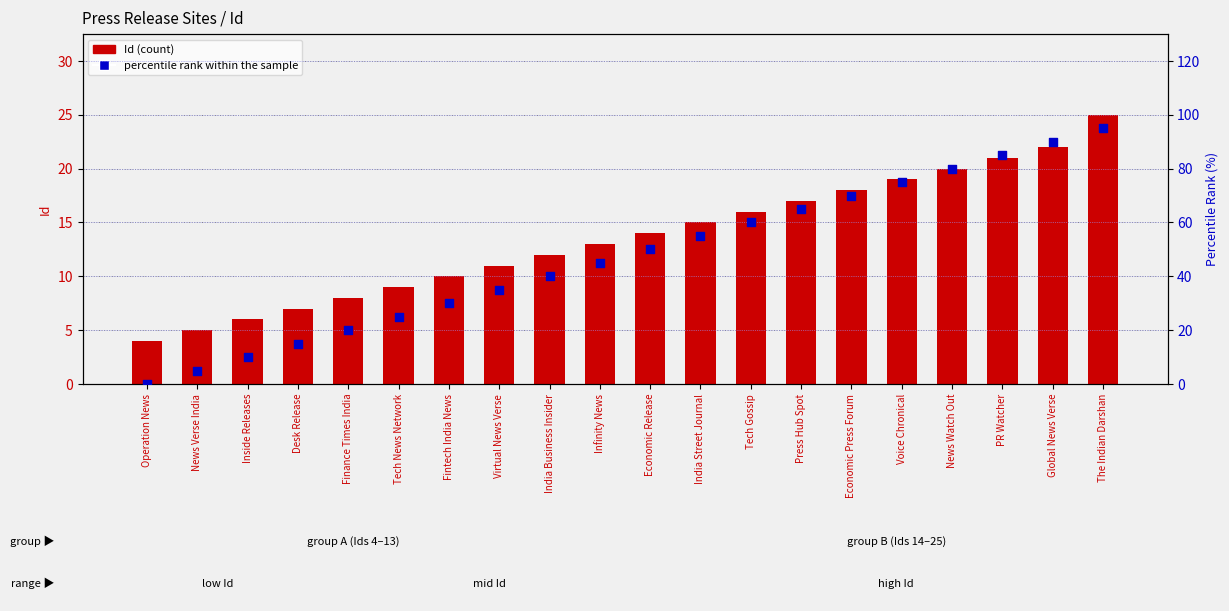

What is the total value across all series at PR Watcher?

106